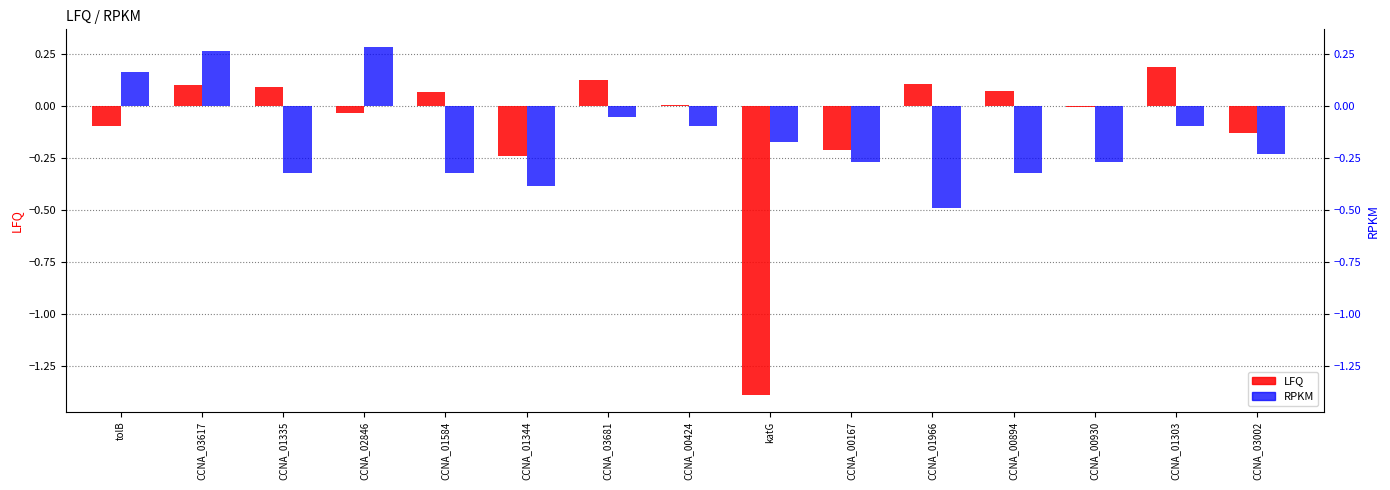

The value of LFQ at CCNA_01303 is 0.2. True or false?

True